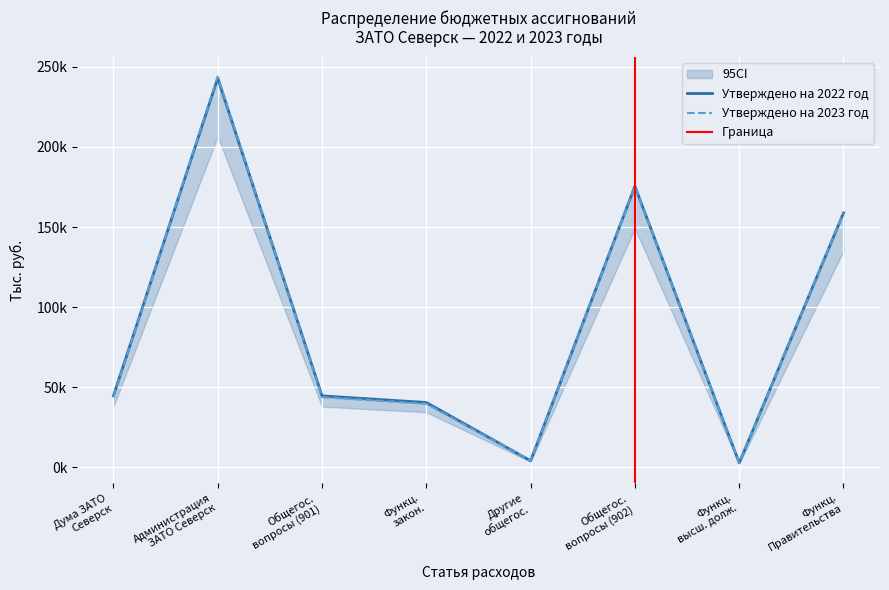

What is the difference between the Утверждено на 2023 (с изменениями) values at Функционирование Правительства and Функционирование высшего должностного?

155980.7